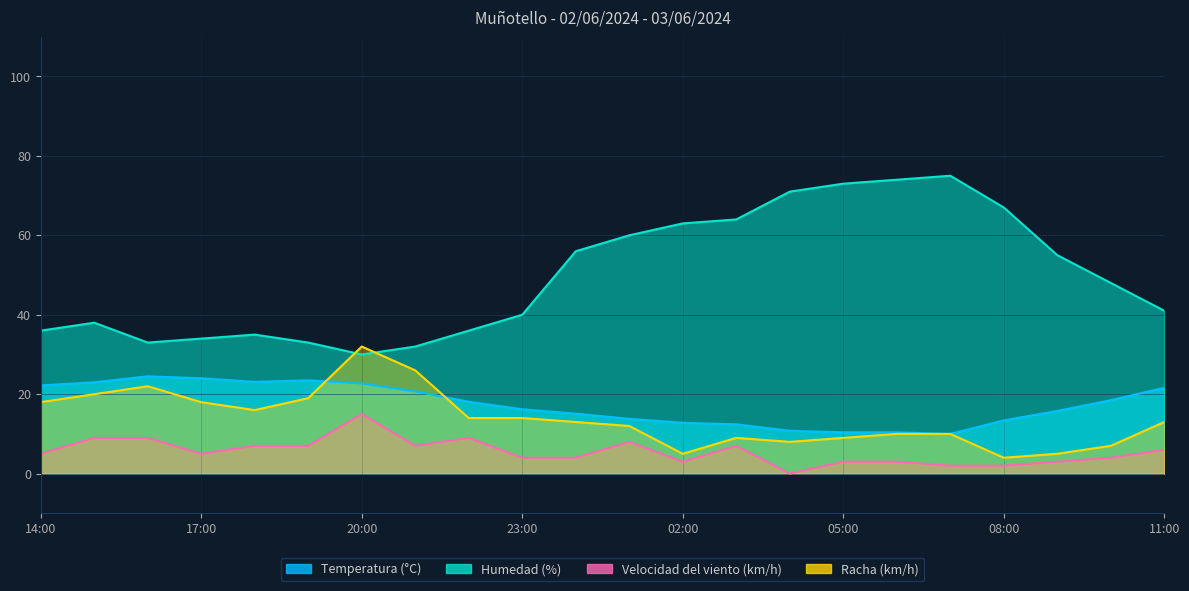

What is the average value of the Humedad (%) series?

49.7